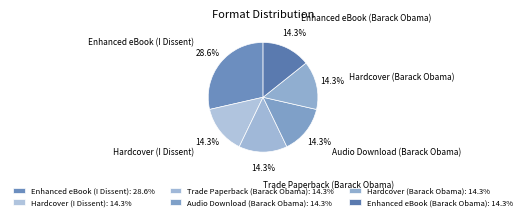

To the nearest percent, what percentage of the pie is Enhanced eBook (I Dissent)?

29%